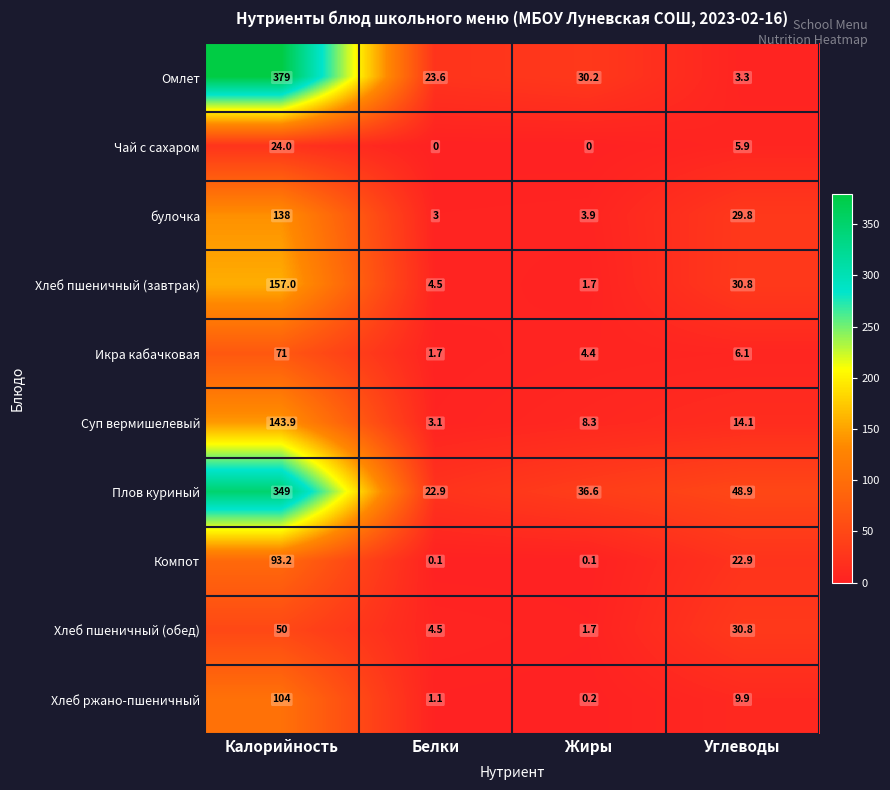

Where does the Чай с сахаром series first go above 5?

Калорийность